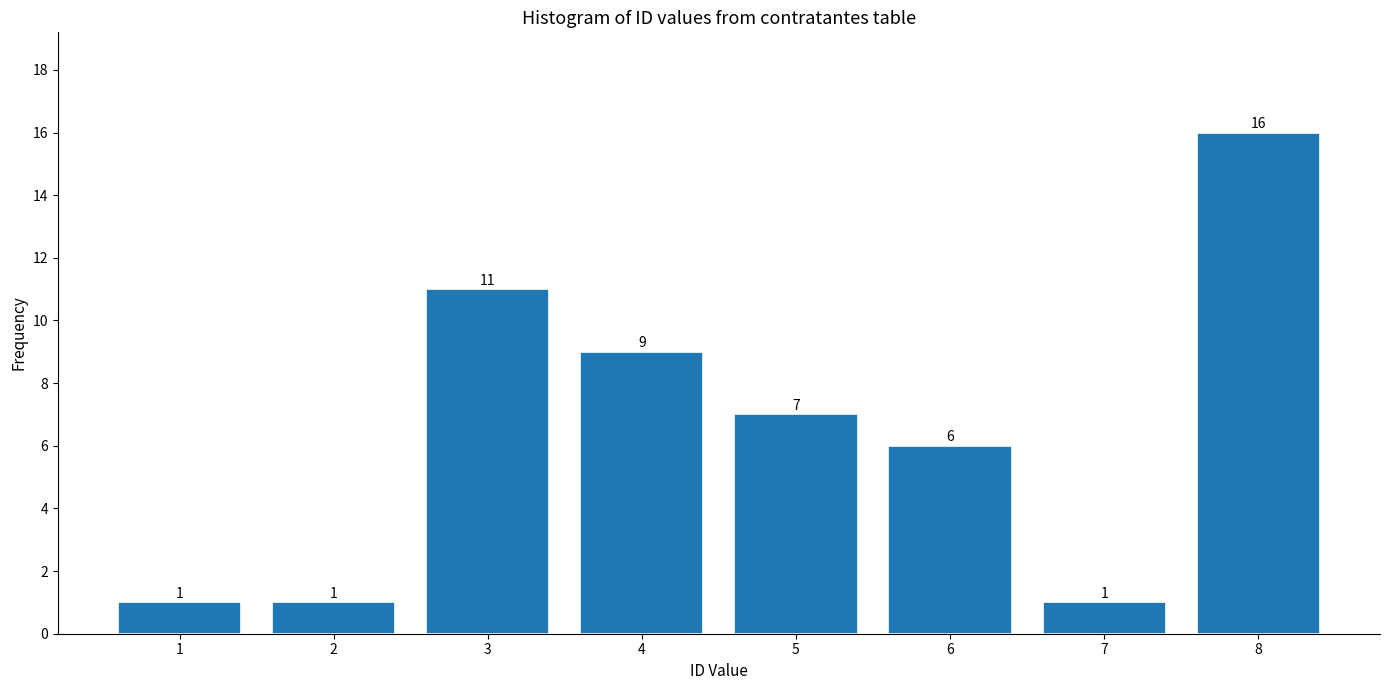

Reading left to right, extract all data points from this chart.

1	1	11	9	7	6	1	16